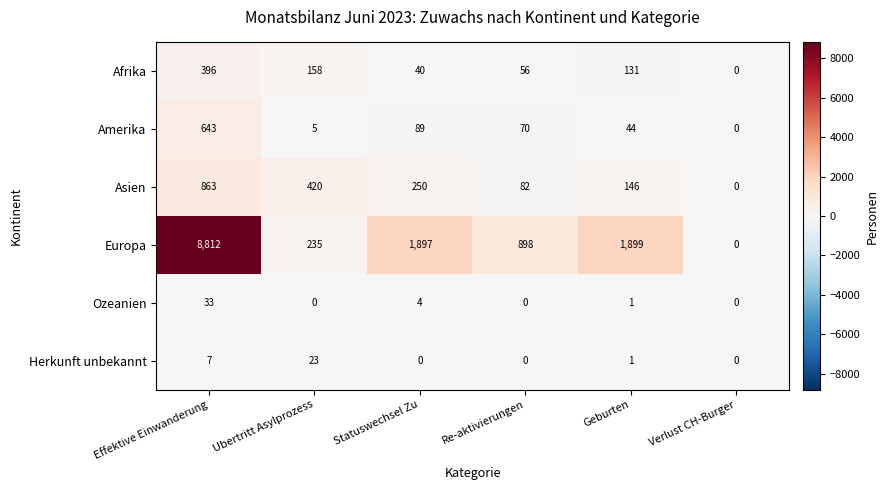

What value does the Asien series have at Effektive Einwanderung, to the nearest 100?

900